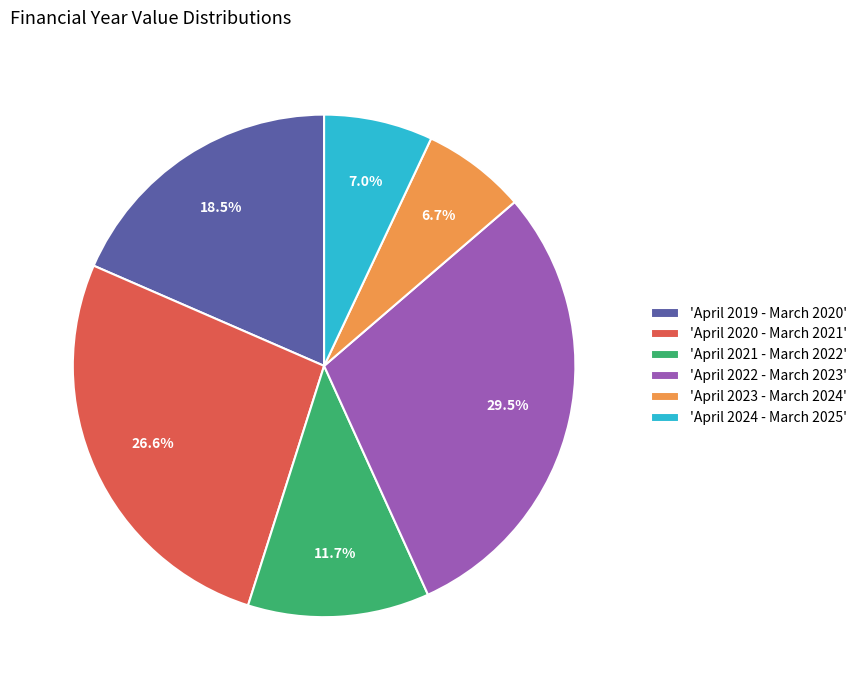

Which slice is the largest?

'April 2022 - March 2023'